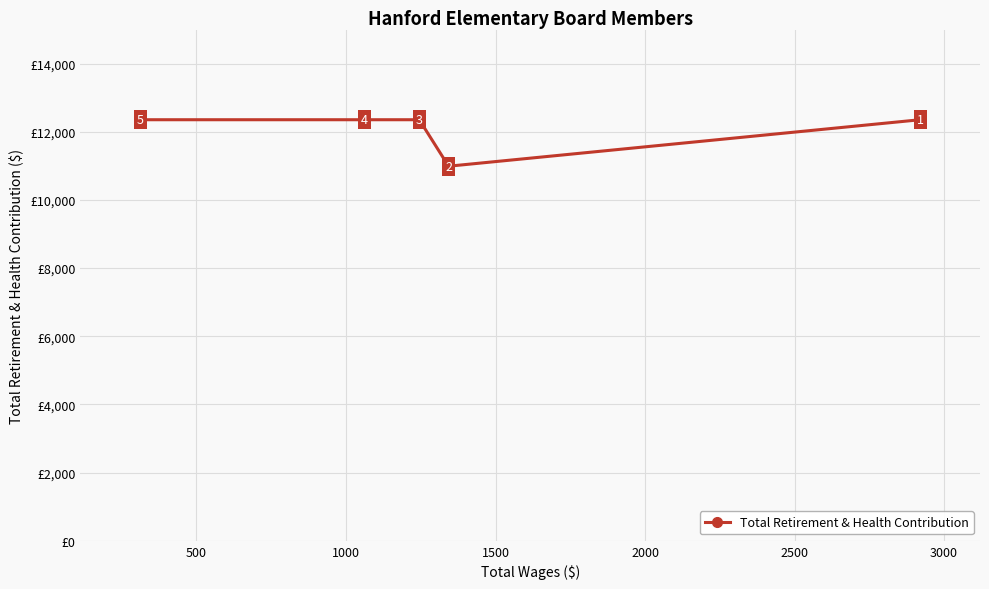

What is the value of the 5th point from the left?

12354